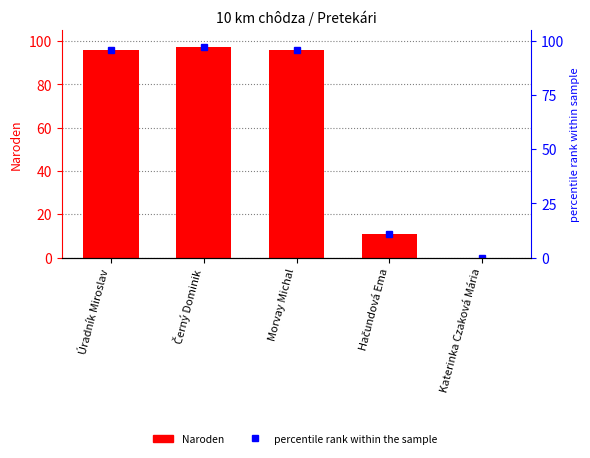

The Naroden series shows 18 at Hačundová Ema. True or false?

False